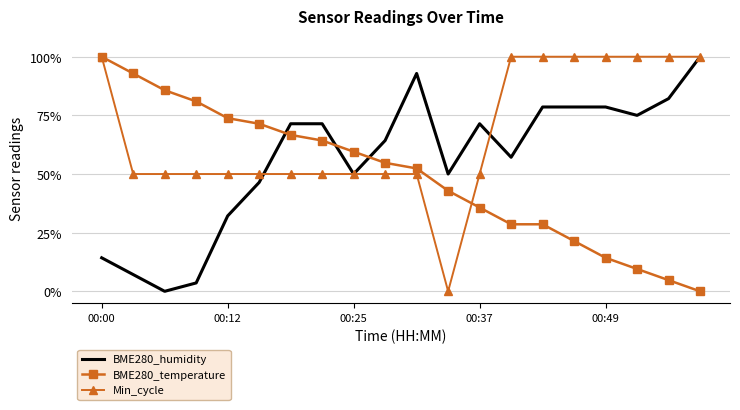

Rank the series by their average value, from lowest to highest.

BME280_temperature, BME280_humidity, Min_cycle